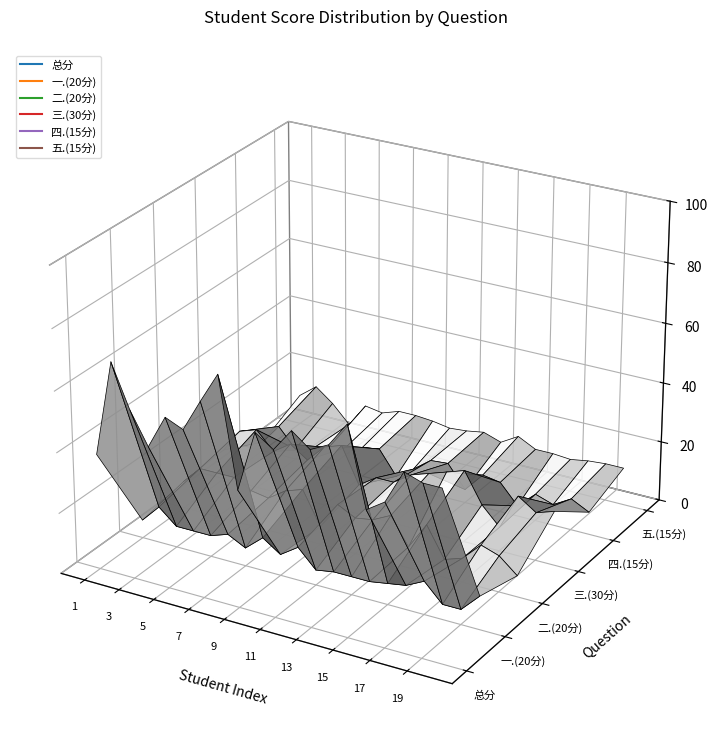

What is the smallest value displayed?

3.0